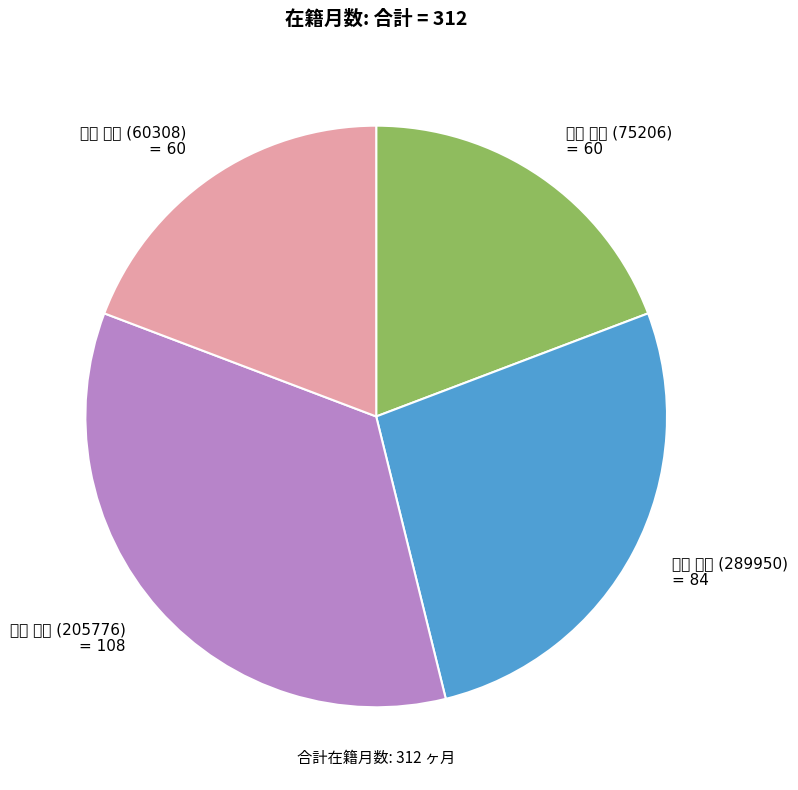

Does any single category account for the majority?

No